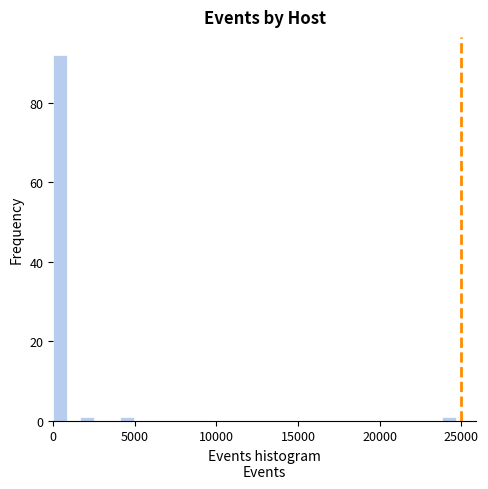

Read against the x-axis, roughly where is the centre of the tallest bar?

500